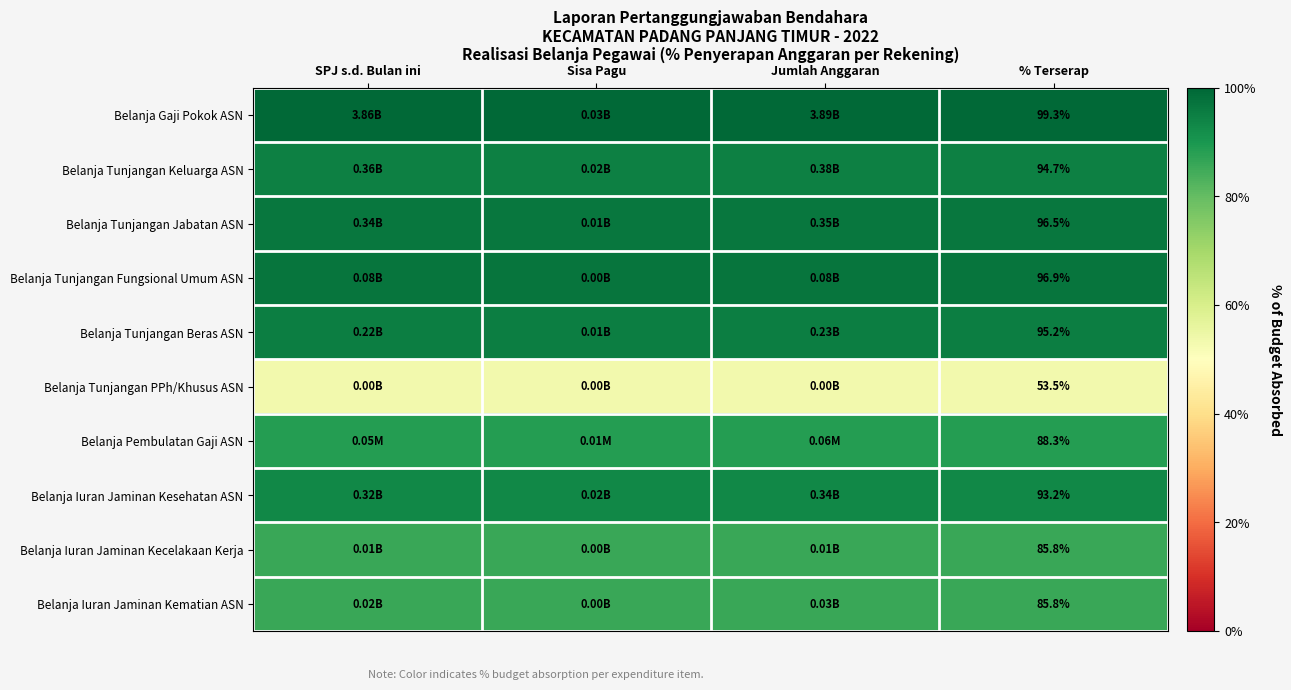

At which category is the sum across all series the highest?

SPJ s.d. Bulan ini